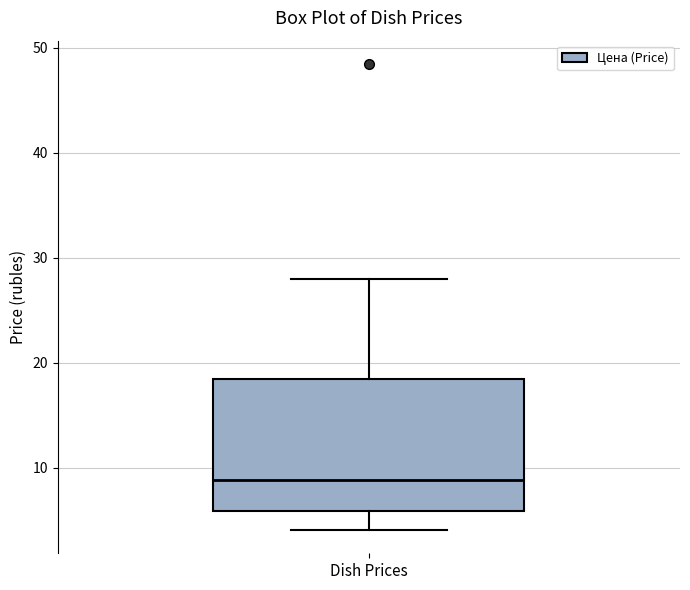

Transcribe this box plot: give where the median line is, the range the box spans, and where the two whiskers end, as read against the y-axis. The values are not printed on the chart, so give them approximately, as read against the axis.

median 9, box 6 to 19, whiskers 4 to 28